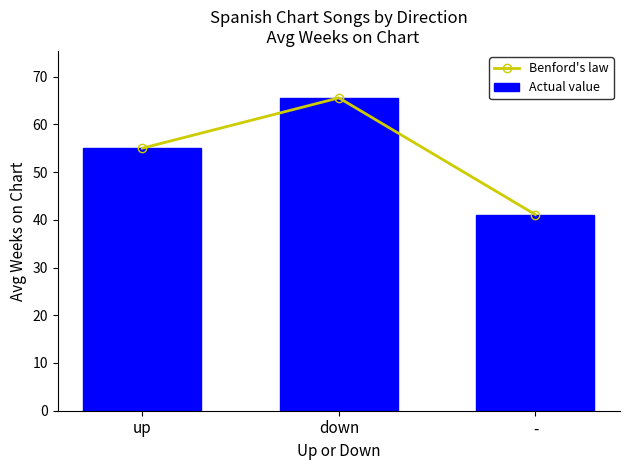

What position from the right is up?

3